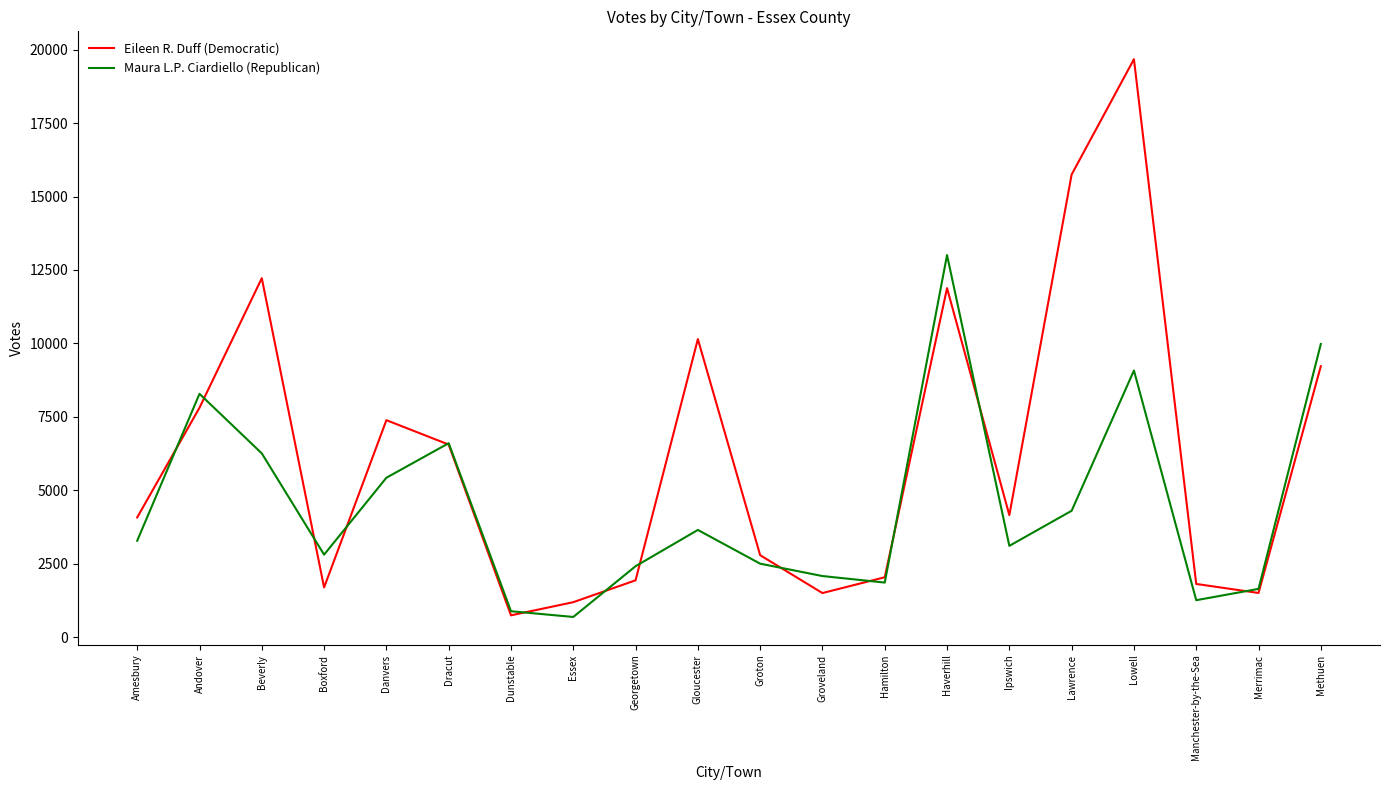

Between Amesbury and Dunstable, which series saw the biggest shift?

Eileen R. Duff (Democratic)